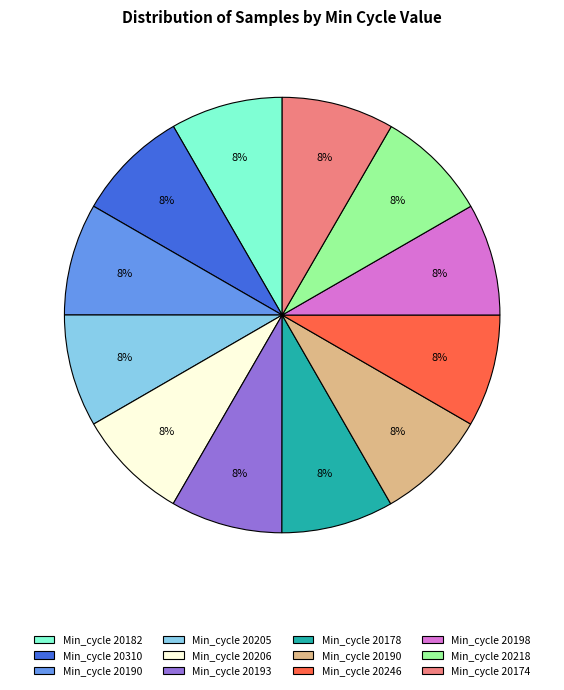

How many slices are in this pie chart?

12